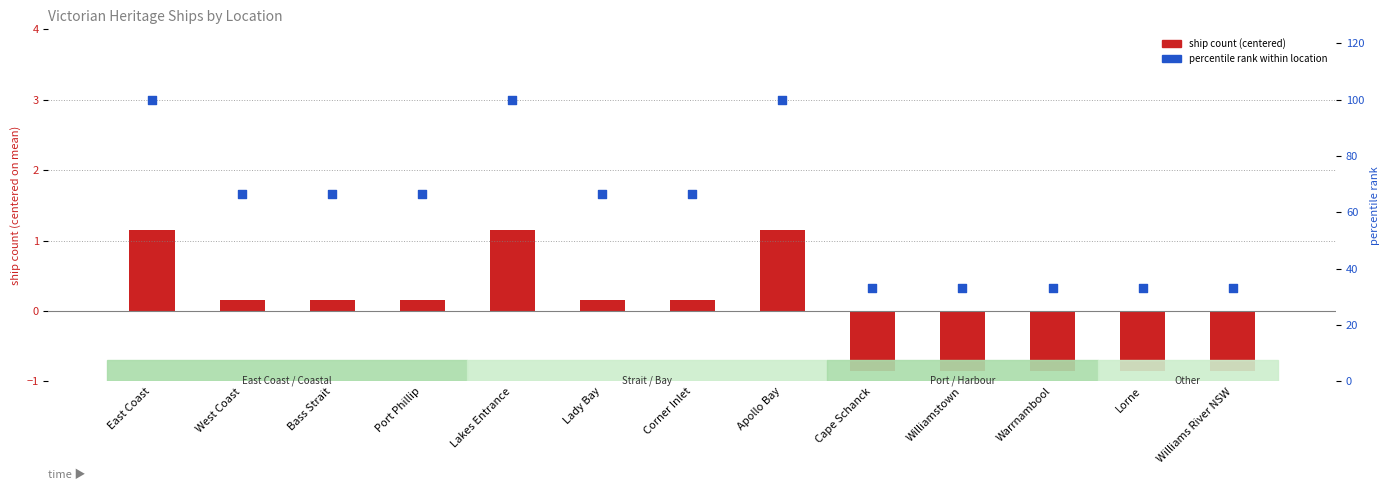

Which series reaches the minimum Y coordinate?

ship count (centered)